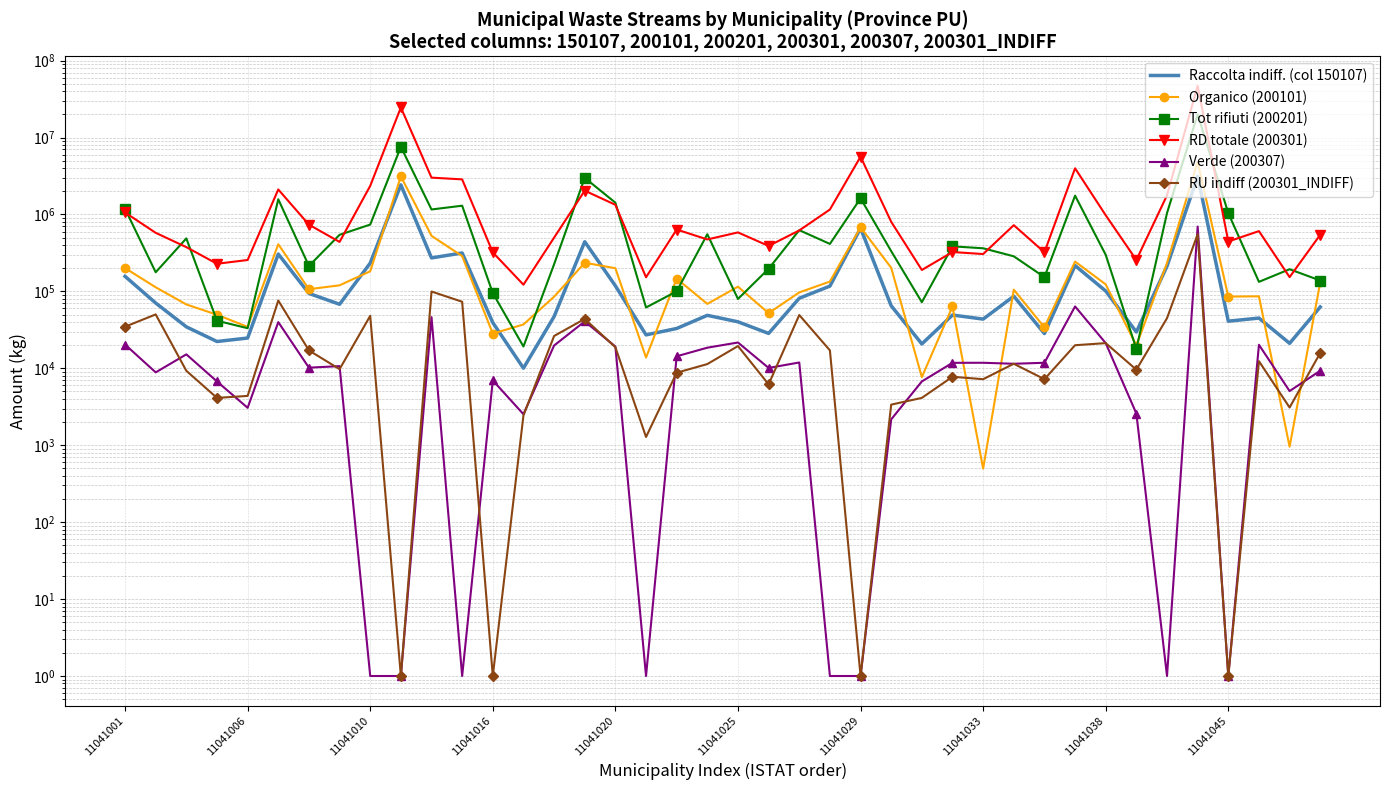

True or false: Verde (200307) has more than 2 points higher than both neighbors.

True